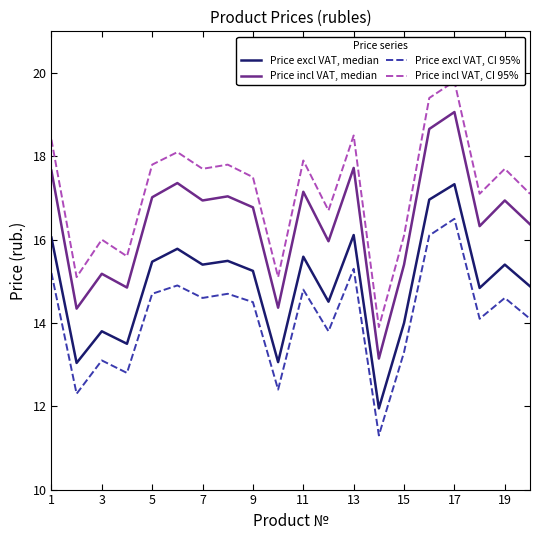

How many values in the Price excl VAT, median series are below 15?

9